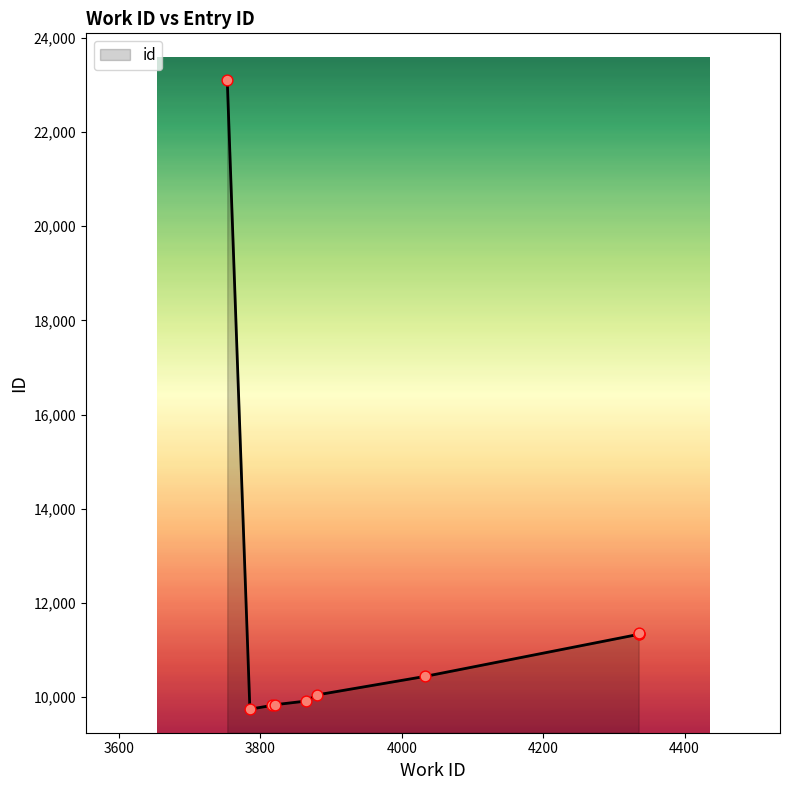

Approximately how many times larger is the value at 4033 compared to 4335?

0.9